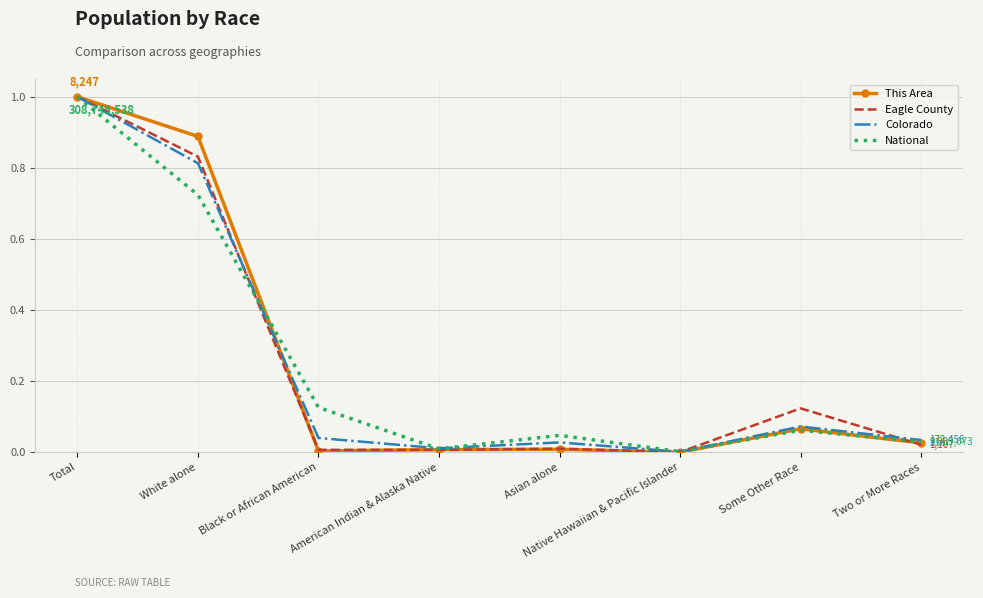

True or false: Colorado has more than 0 points higher than both neighbors.

True